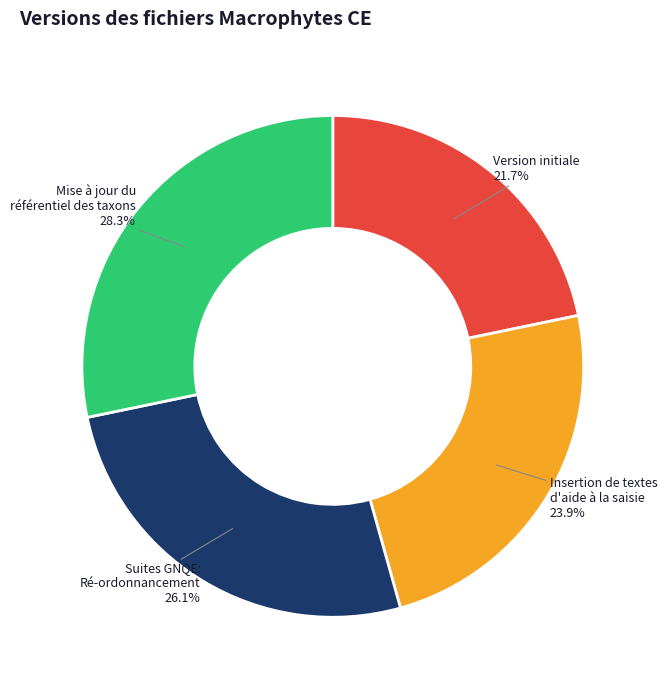

Is there any slice that represents more than half of the pie?

No